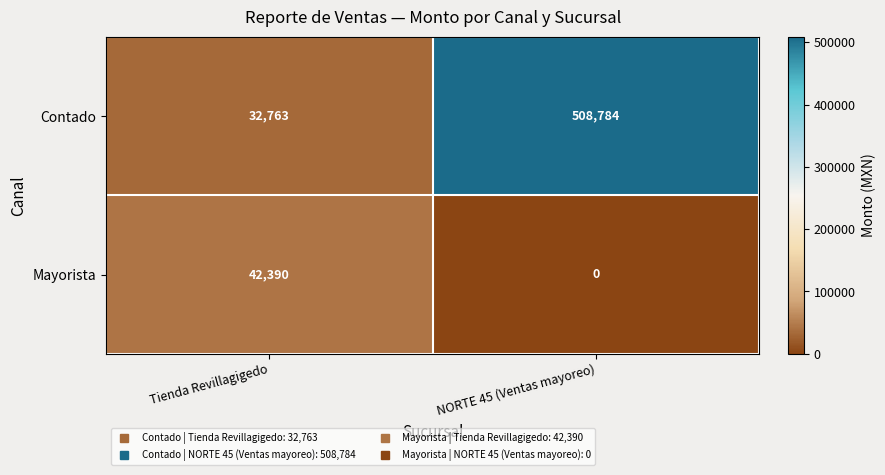

Rank the series by their average value, from lowest to highest.

Mayorista, Contado